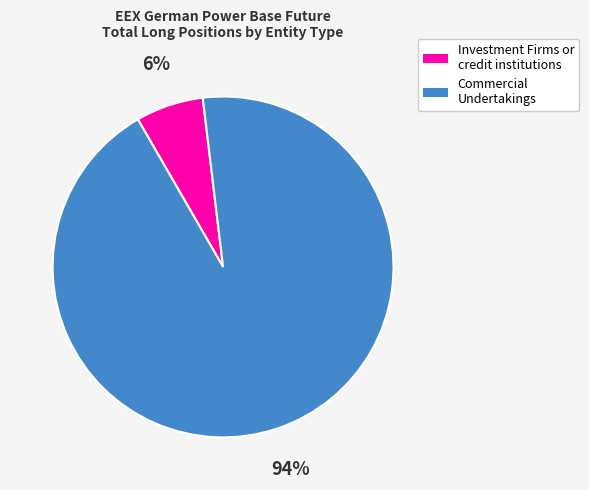

Is there any slice that represents more than half of the pie?

Yes